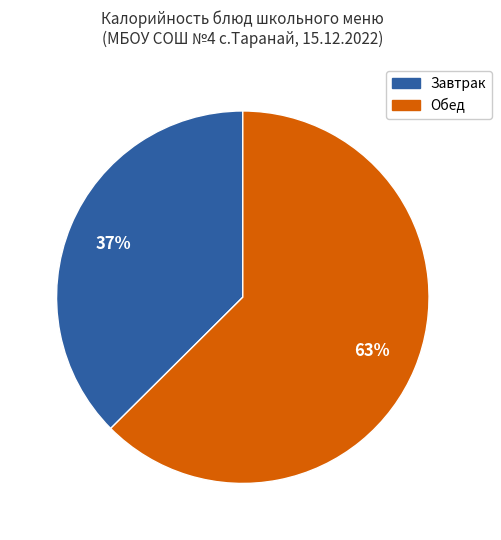

To the nearest percent, what is the average slice percentage?

50%